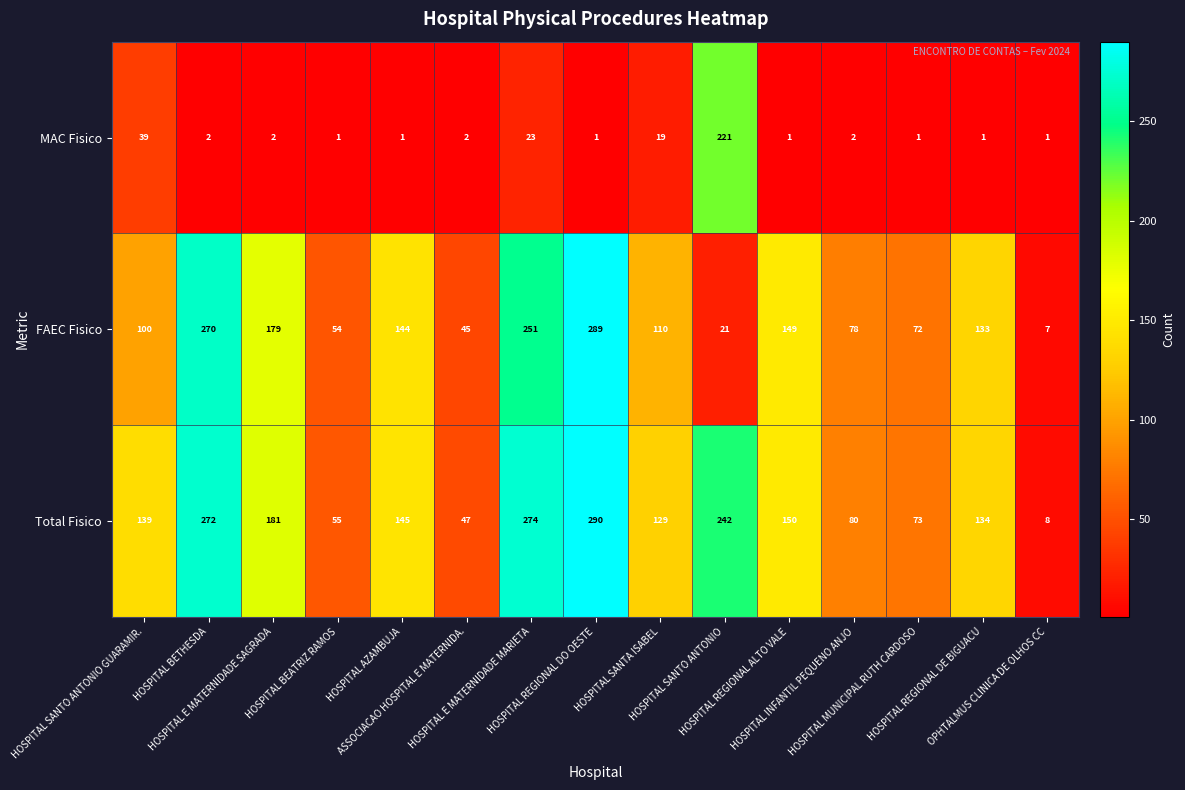

What is the maximum value for MAC Fisico?

221